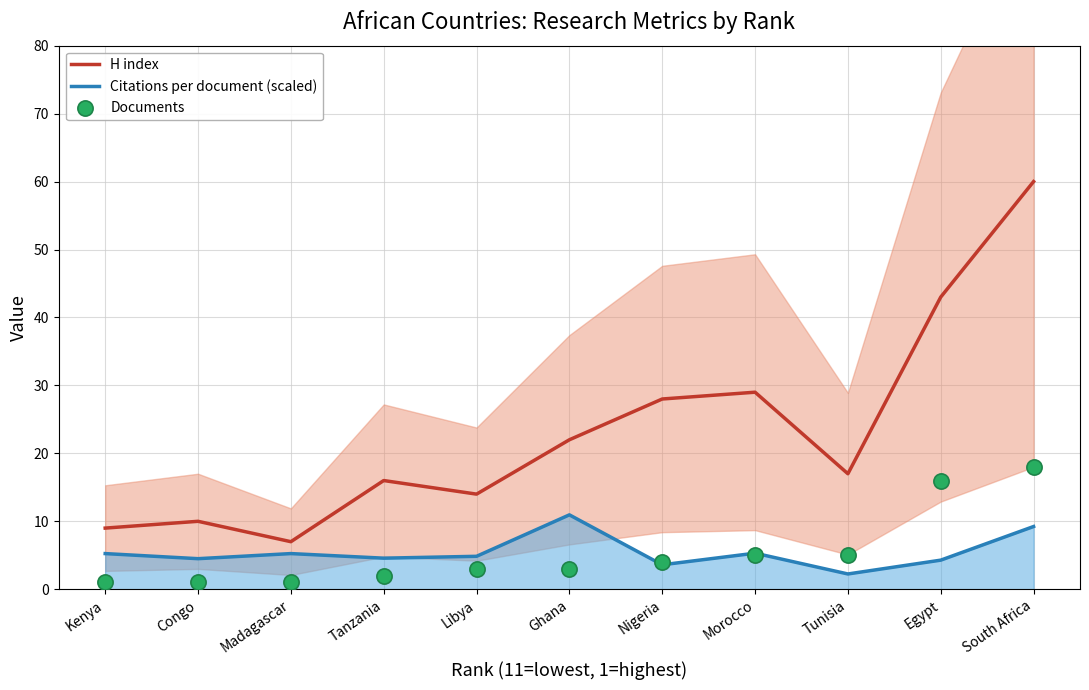

Is the value of H index at Kenya greater than the value of Documents at Tanzania?

Yes